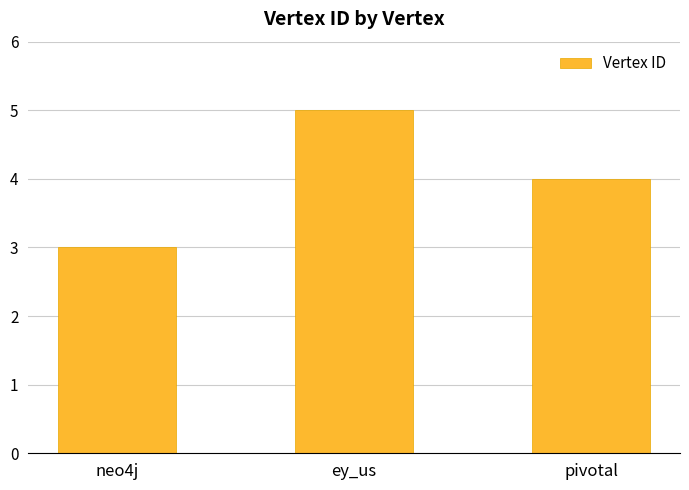

What is the change in value from neo4j to pivotal?

+1